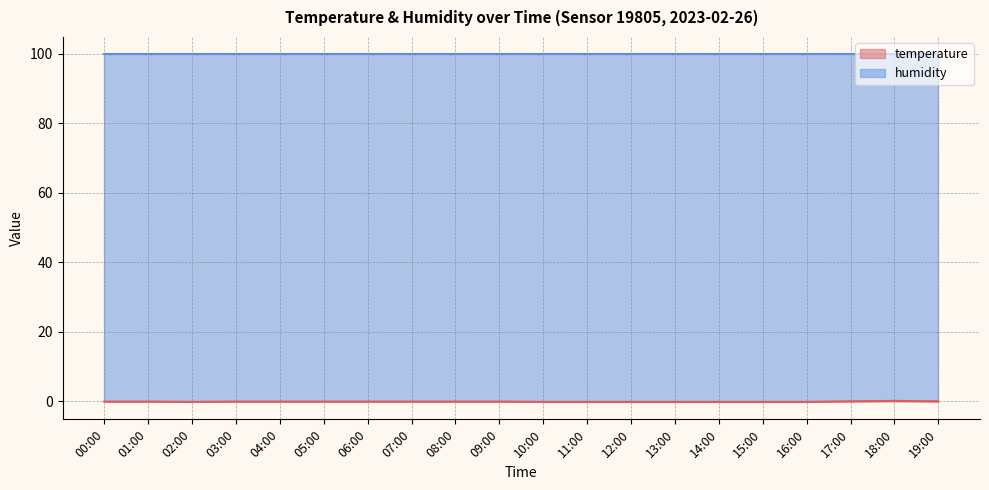

Which category has the lowest value across all series?

02:00